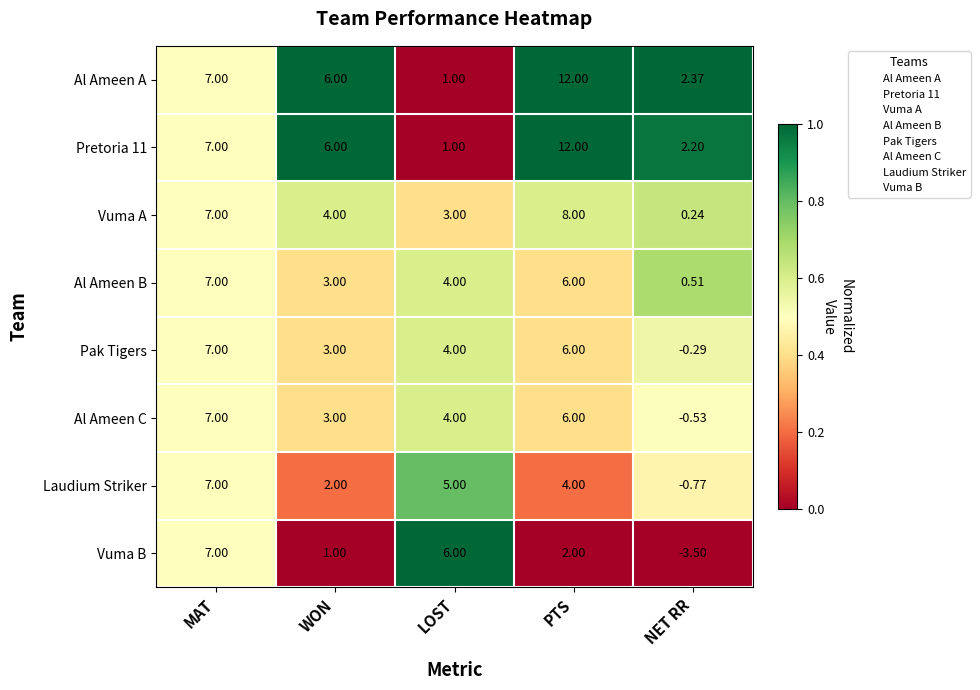

Which category has the highest value across all series?

PTS